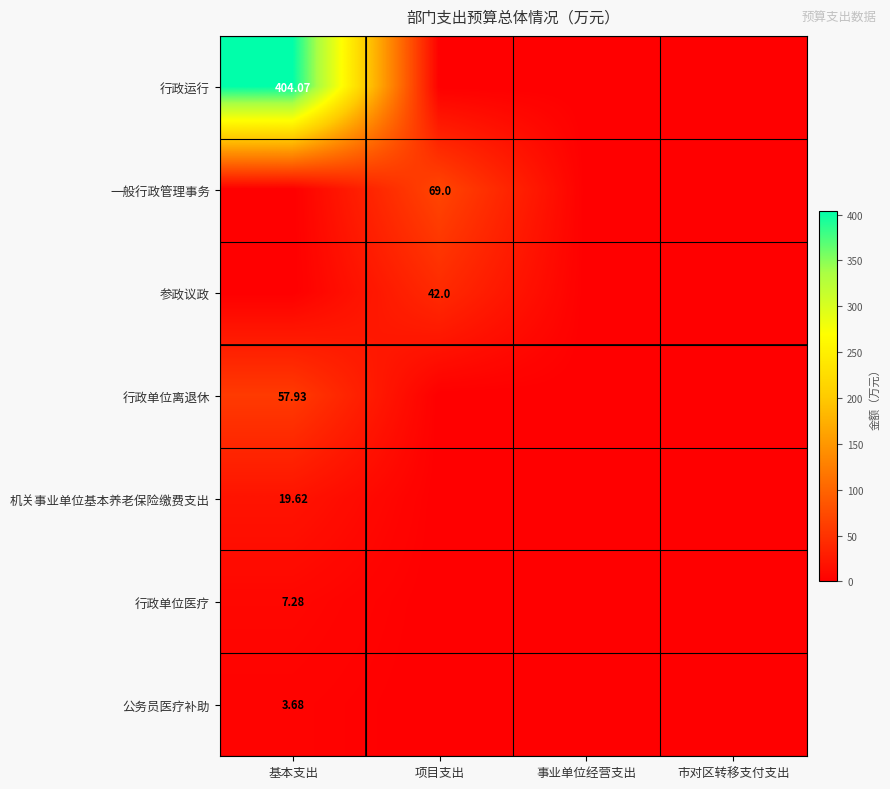

Is the value of 行政单位离退休 at 基本支出 greater than the value of 行政单位医疗 at 基本支出?

Yes